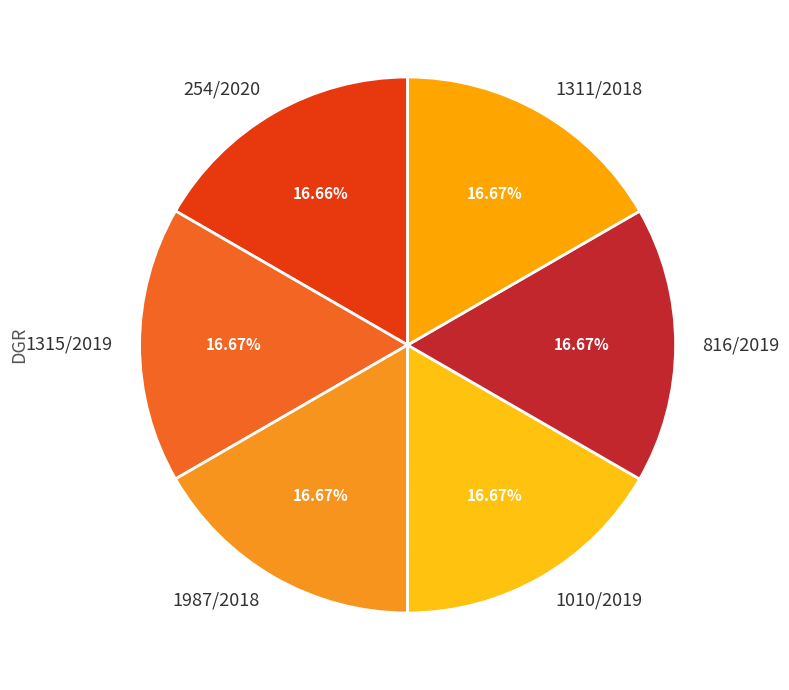

Is there a majority slice in this chart?

No